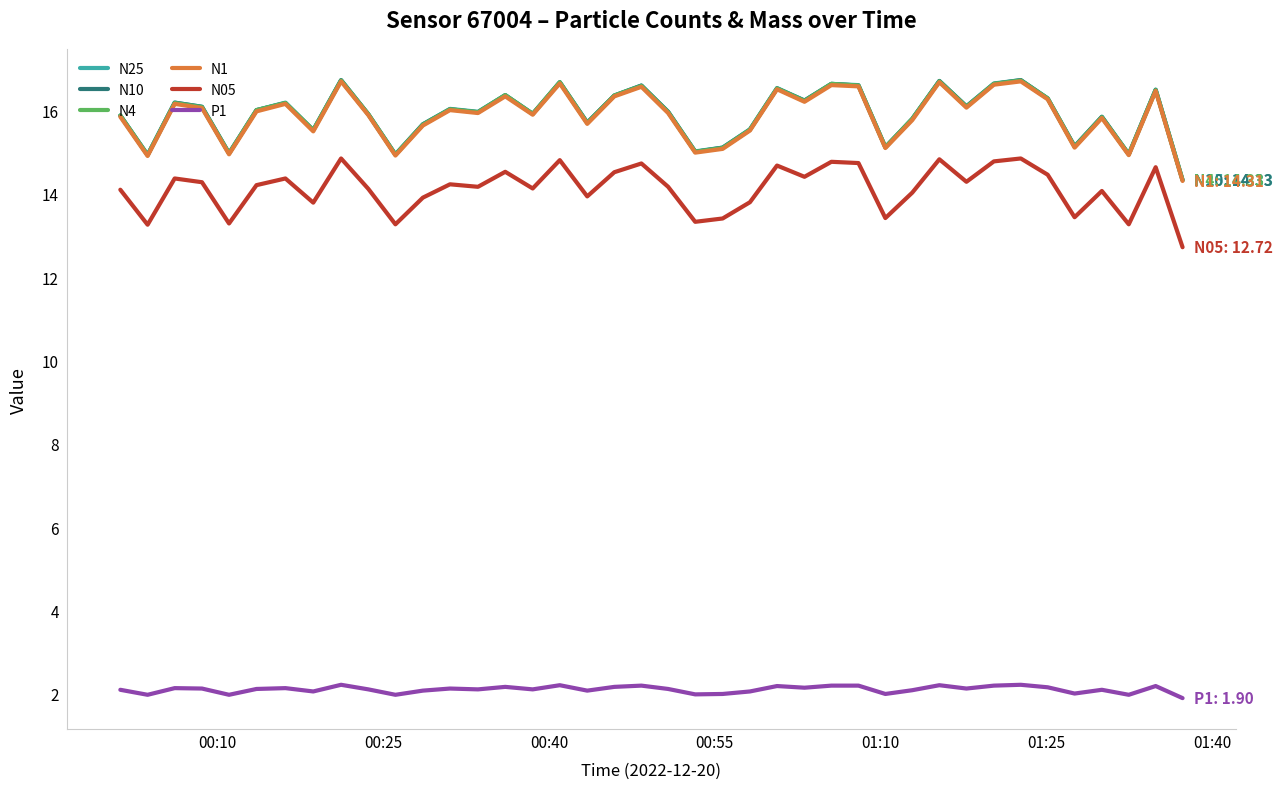

Is this an area chart (filled region under the line)?

No